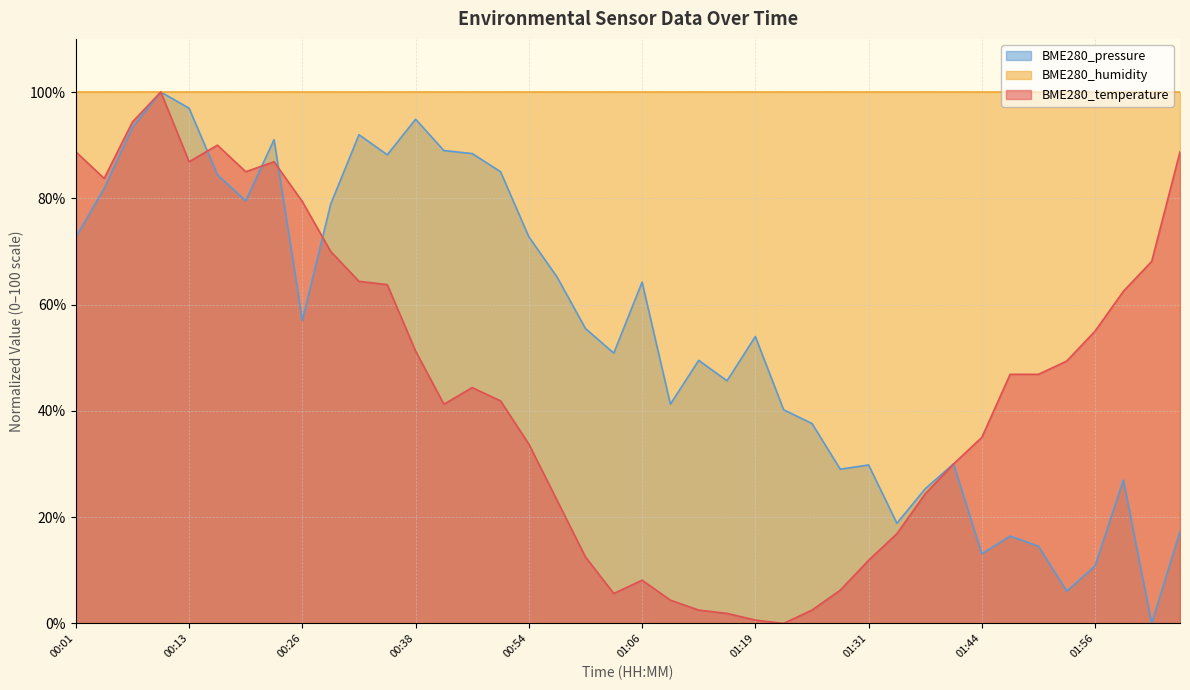

Which series ends up on top after the final intersection of BME280_temperature and BME280_pressure?

BME280_temperature